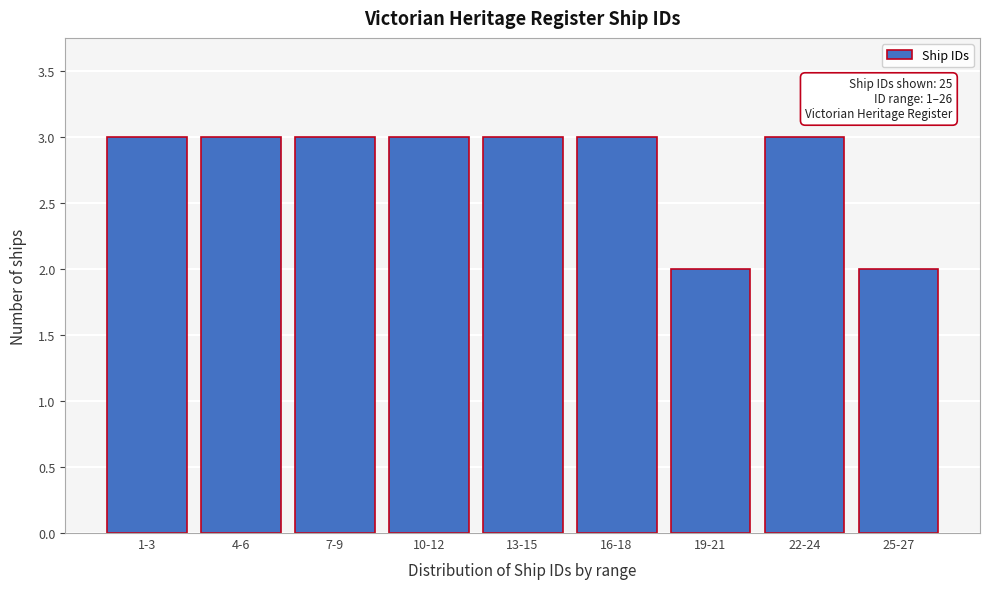

Reading left to right, what are all the values shown in this chart?

3	3	3	3	3	3	2	3	2